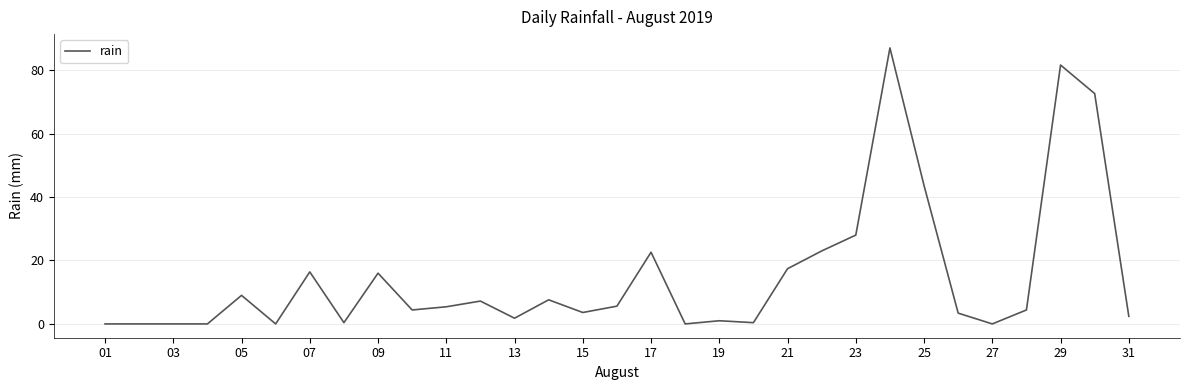

What is the difference between the maximum and minimum values?

87.0